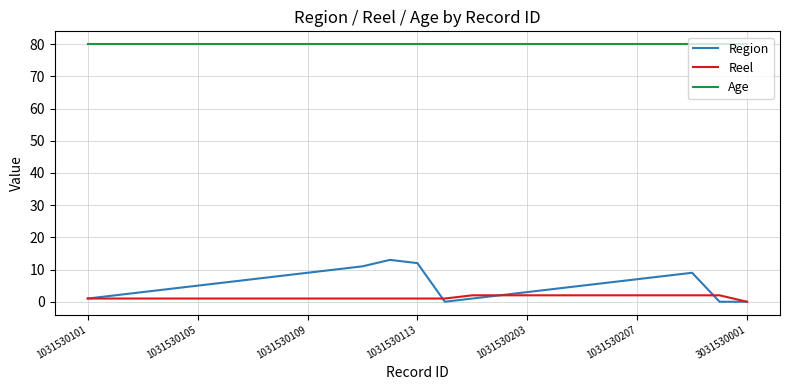

Which series has the largest range (max minus min)?

Region